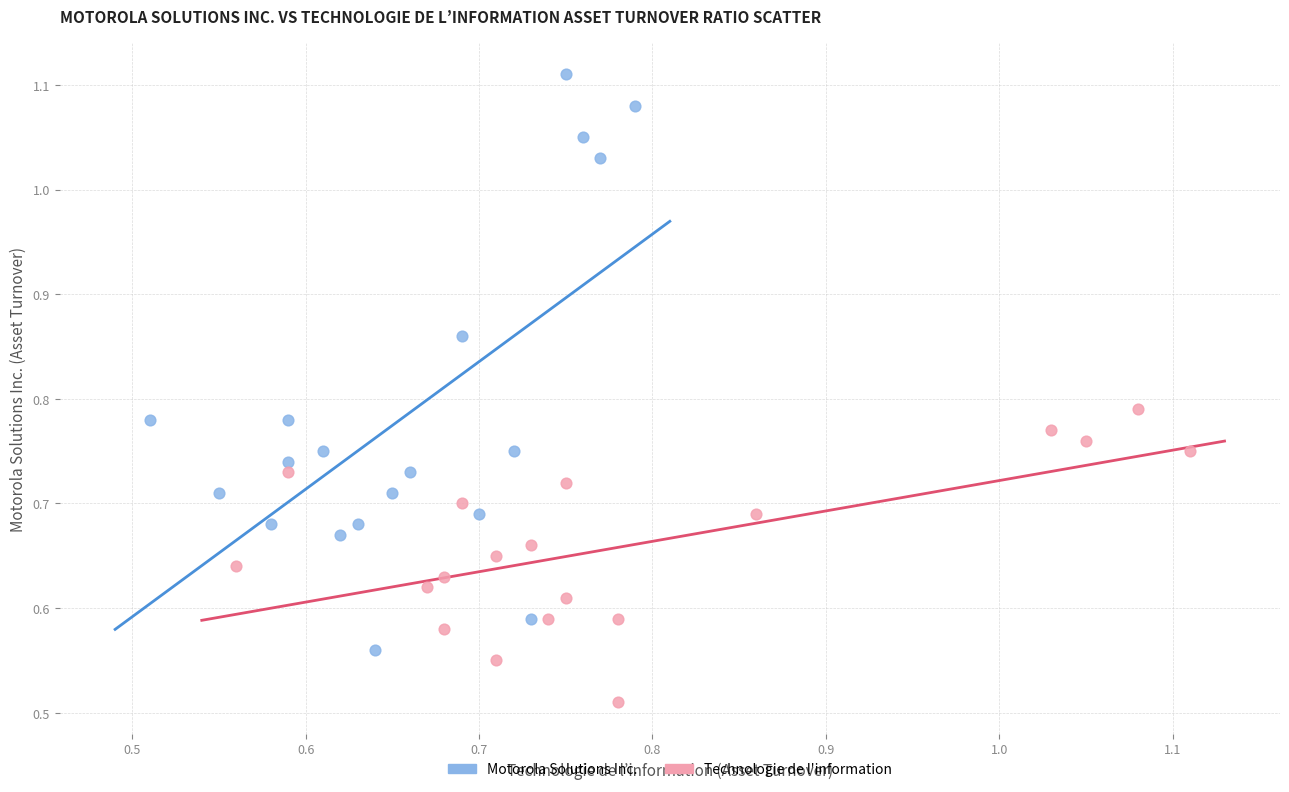

What are all the series names shown in the legend?

Motorola Solutions Inc., Technologie de l'information